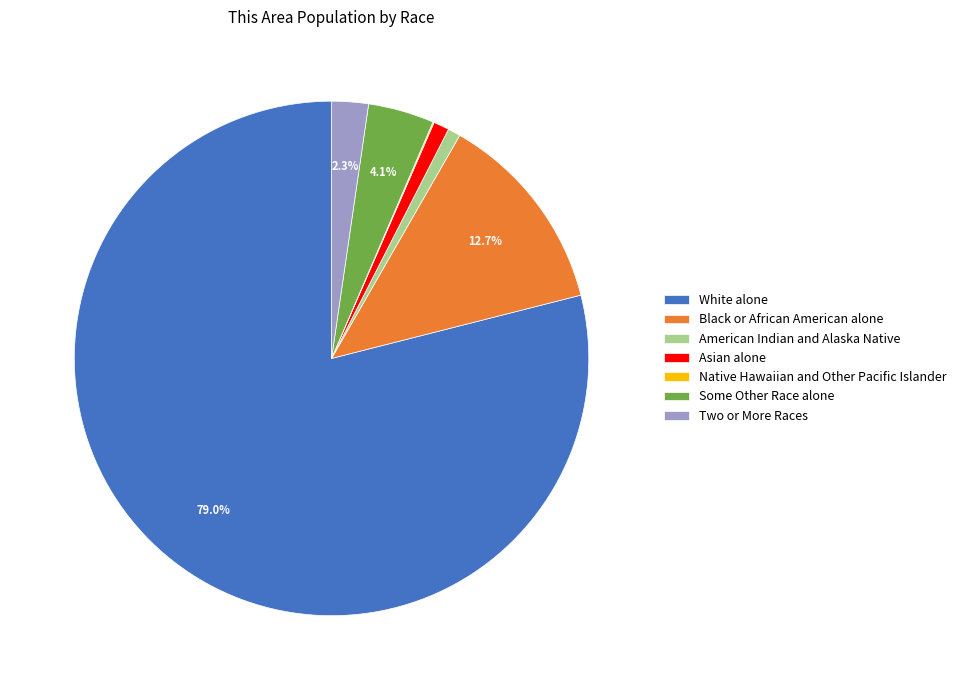

Between Black or African American alone and American Indian and Alaska Native, which is larger?

Black or African American alone